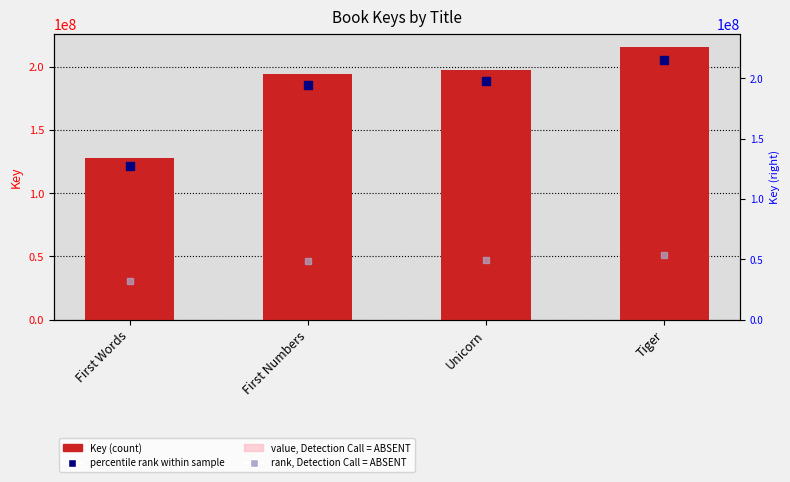

At how many categories does at least one series exceed 94715501?

4